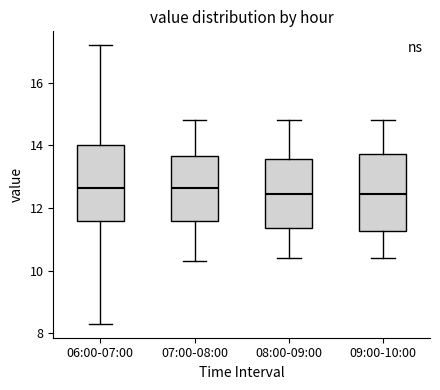

Reading left to right, read every box against the y-axis: the position of its median line, the range the box covers, and the ends of its whiskers. The values are not printed on the chart, so give them approximately, as read against the axis.

06:00-07:00: median 12.6, box 11.6 to 14.0, whiskers 8.4 to 17.2
07:00-08:00: median 12.6, box 11.6 to 13.6, whiskers 10.4 to 14.8
08:00-09:00: median 12.4, box 11.4 to 13.6, whiskers 10.4 to 14.8
09:00-10:00: median 12.4, box 11.2 to 13.8, whiskers 10.4 to 14.8